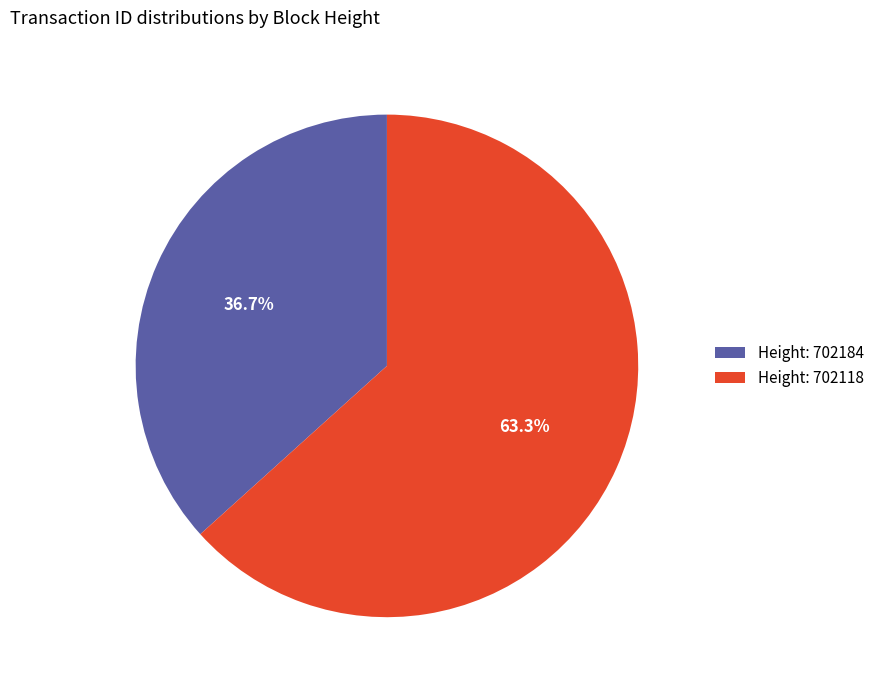

How many segments does this pie chart have?

2